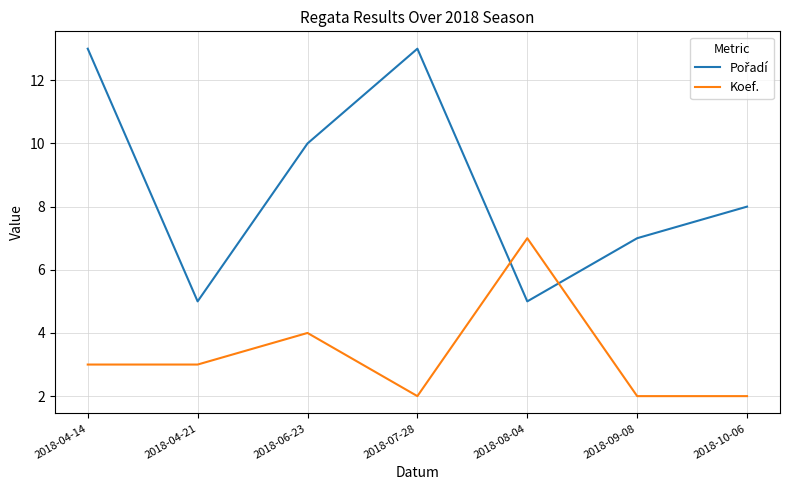

Count the number of categories in the chart.

7